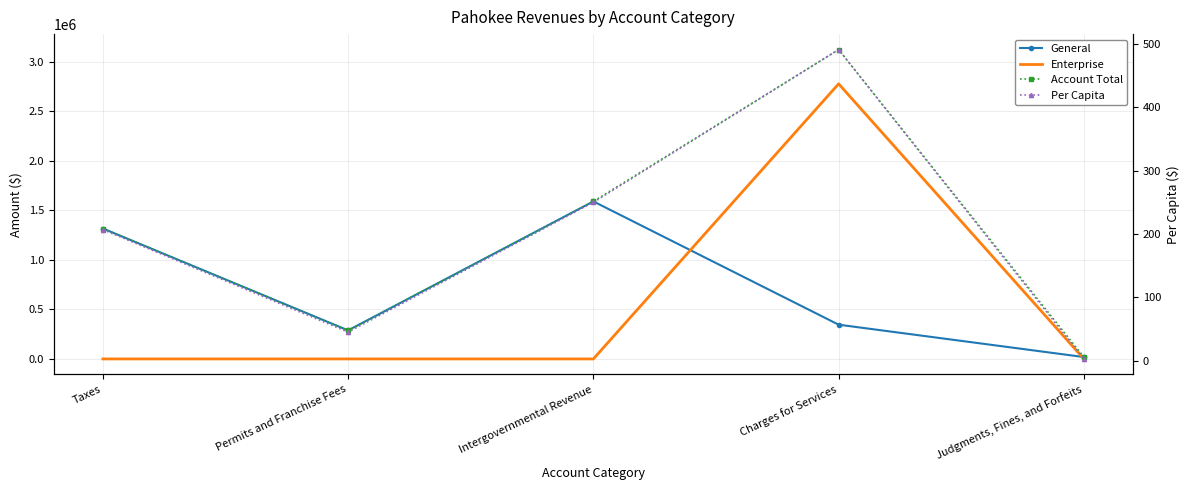

What value does the Per Capita series have at Charges for Services?

491.4